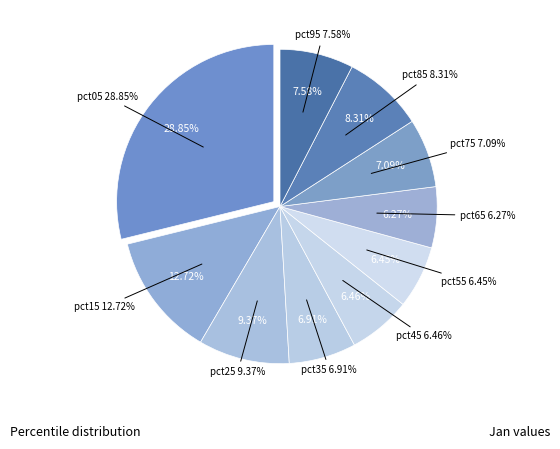

True or false: pct25 accounts for 23% of the total.

False